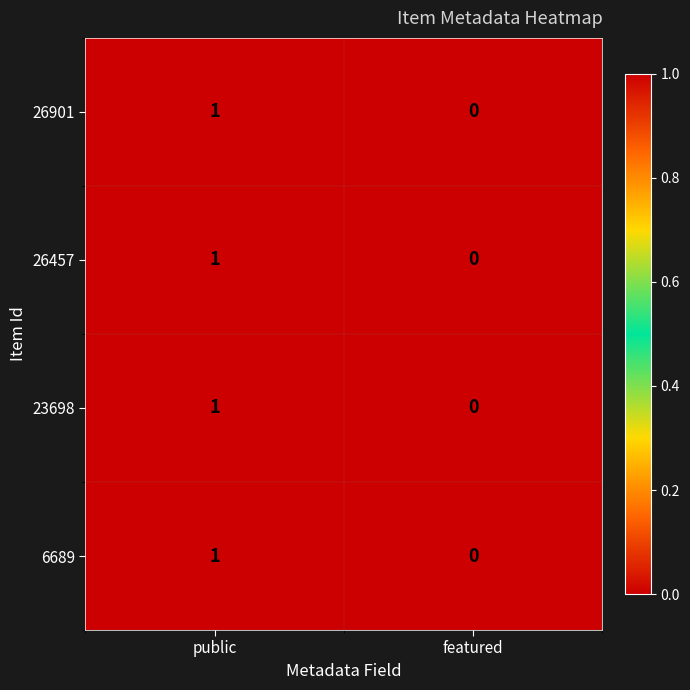

How many distinct data groups are displayed?

4